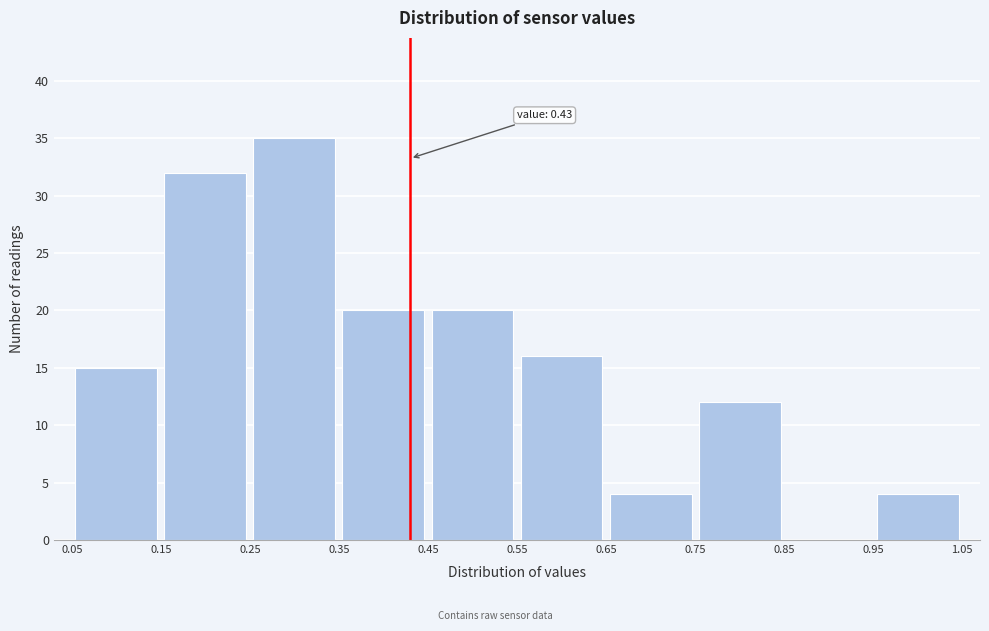

Which range on the x-axis has the tallest bar?

0.25 to 0.35